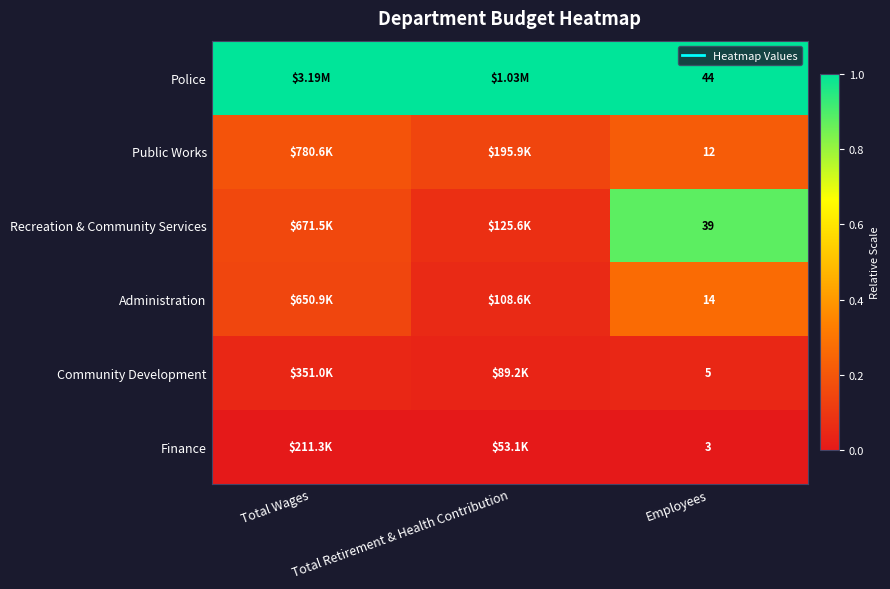

Is it true that Police equals 0.6 at Employees?

False